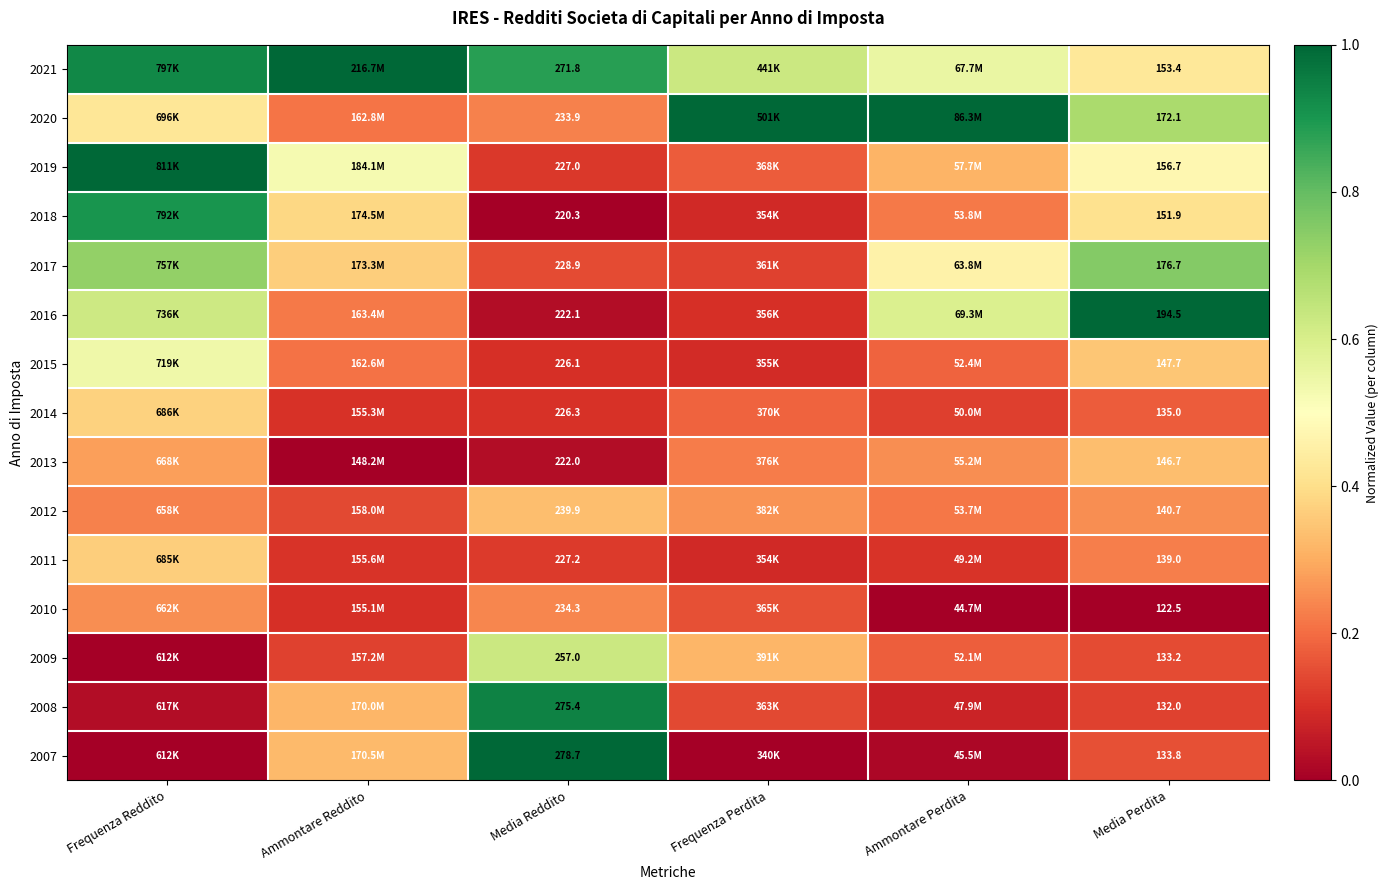

Count the number of data series in this chart.

15